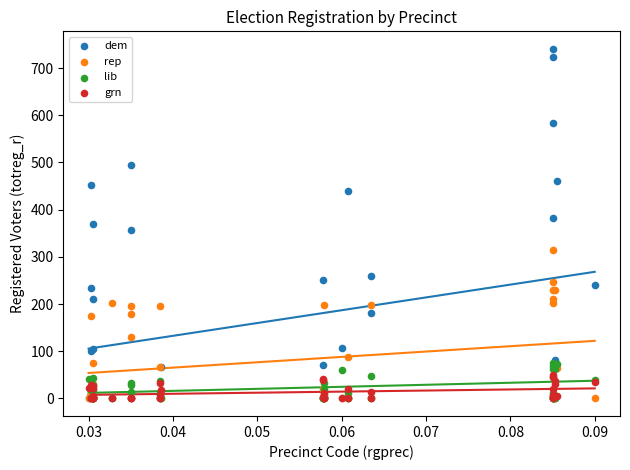

What are all the series names shown in the legend?

dem, rep, lib, grn